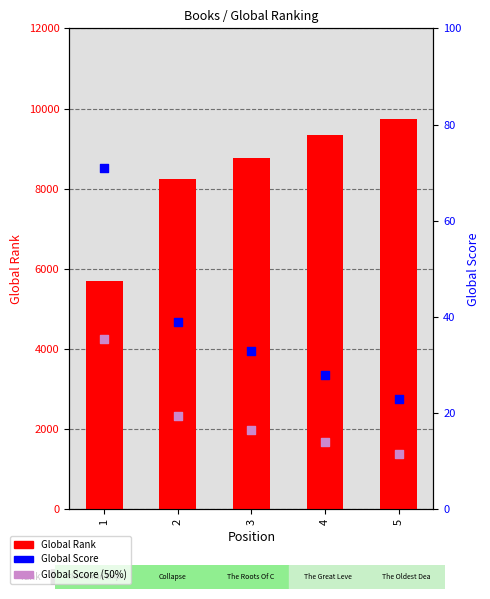

Which series has the widest spread of Y values?

Global Rank